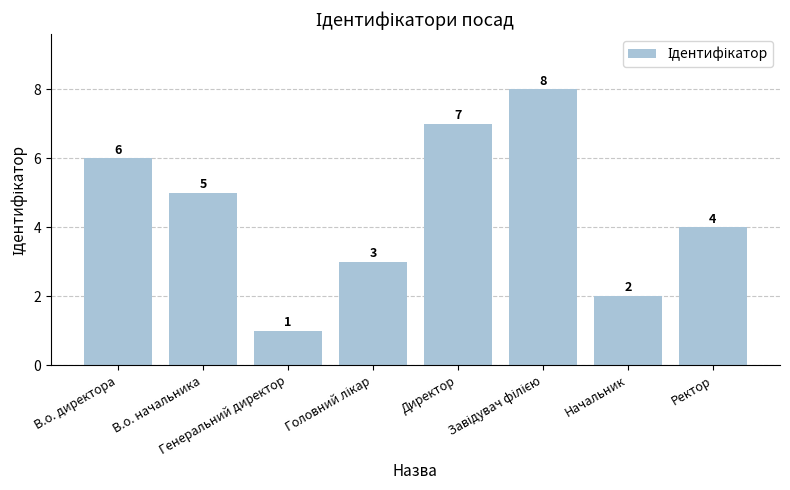

What is the value of the 2nd bar from the left?

5